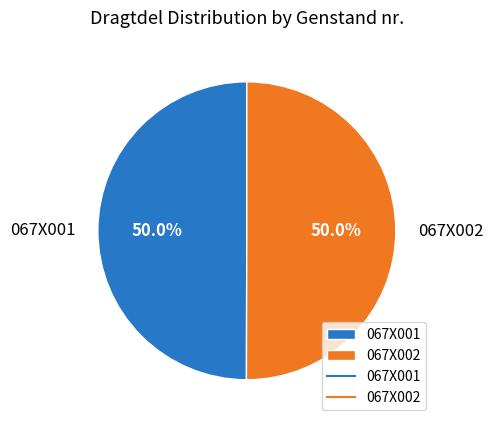

Do 067X001 and 067X002 together represent more than half of the pie?

Yes